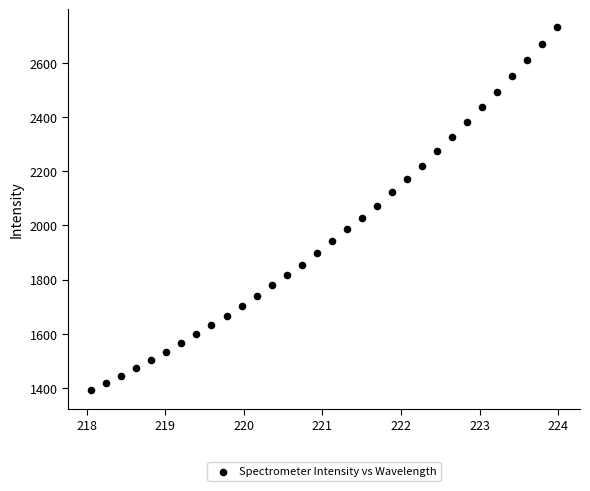

What is the range of X values (max minus min)?

5.9